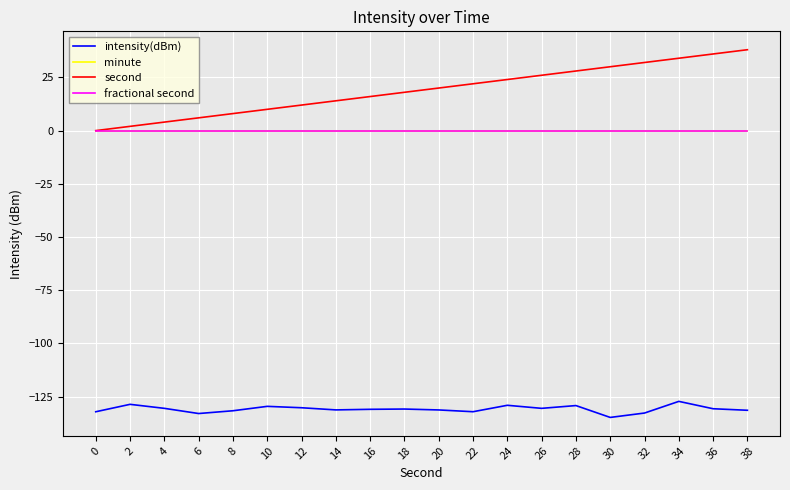

What is the difference between the maximum and second lowest values in the intensity(dBm) series?

5.7